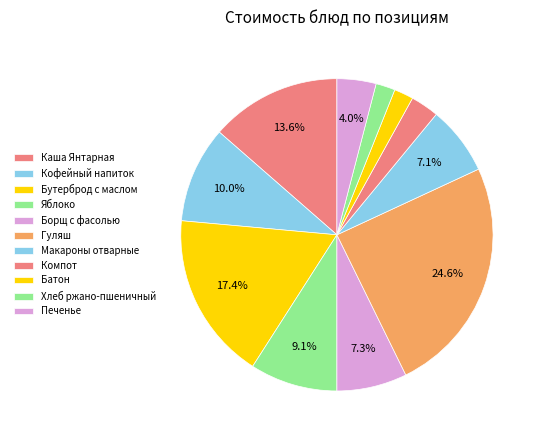

What is the smallest slice in the pie chart?

Батон